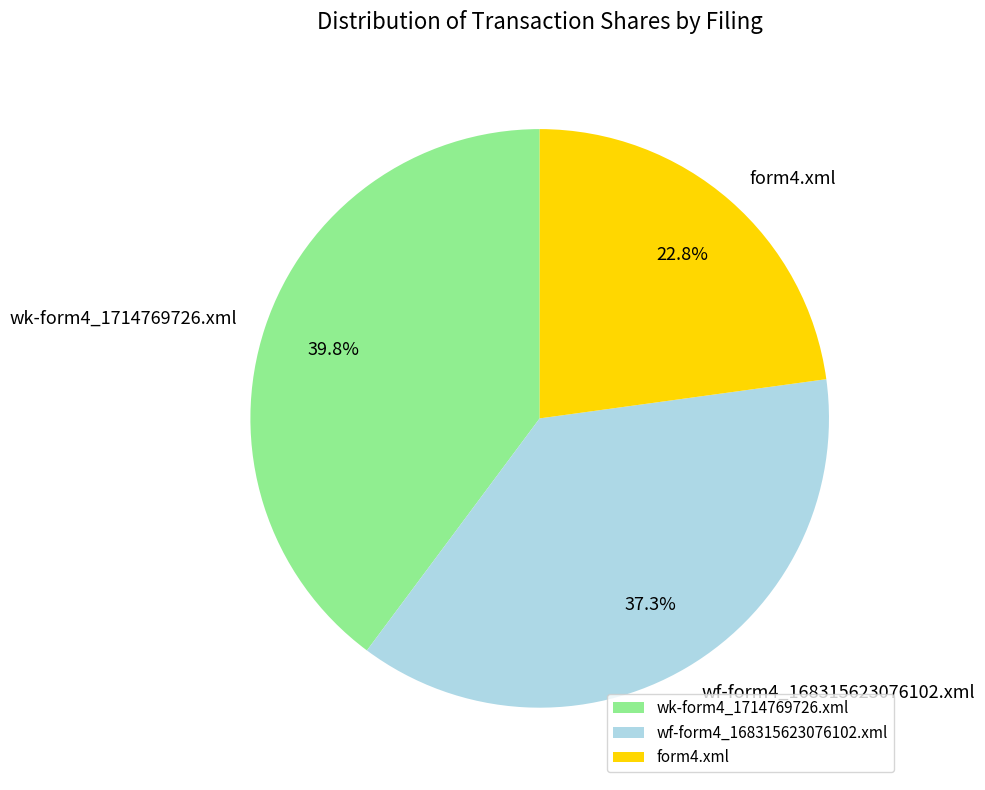

How much of the chart is everything except wf-form4_168315623076102.xml?

62.7%